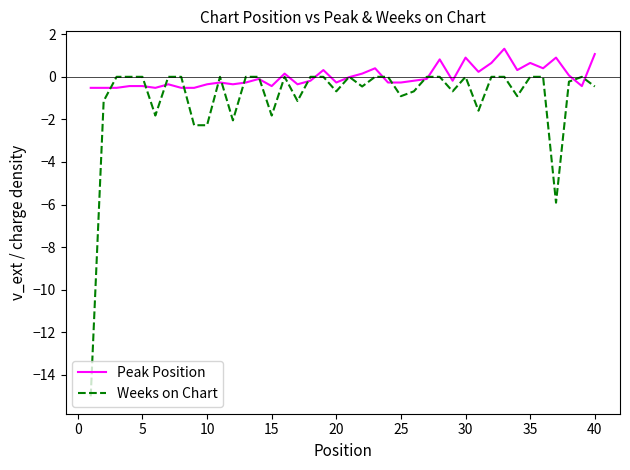

What is the lowest value of the Peak Position series?

-0.5